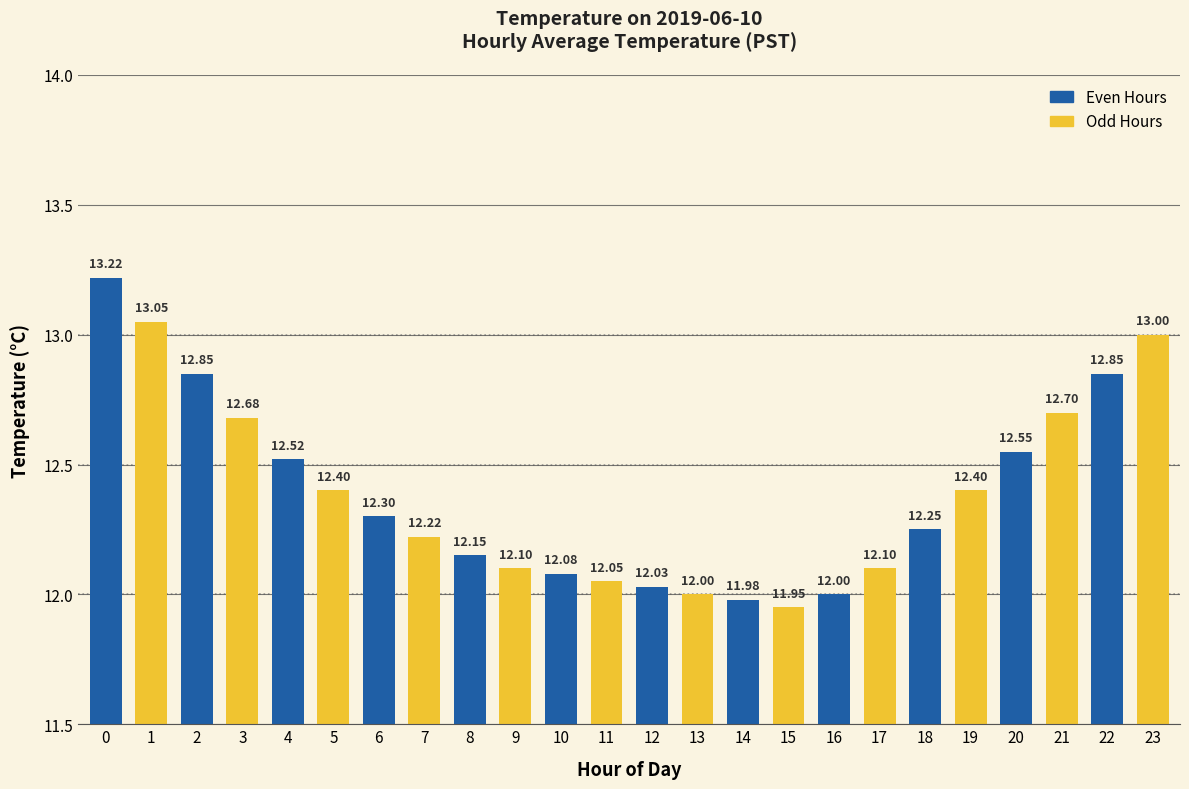

Which label corresponds to the smallest value in the chart?

15